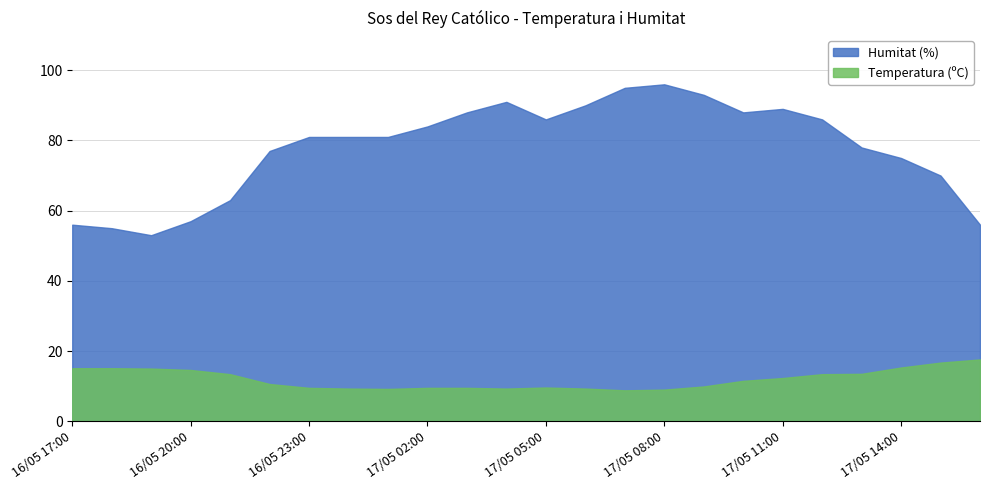

Reading left to right, extract all data points from this chart.

Temperatura (ºC): 17/05 16:00=17.6	17/05 15:00=16.7	17/05 14:00=15.3	17/05 13:00=13.5	17/05 12:00=13.4	17/05 11:00=12.3	17/05 10:00=11.5	17/05 09:00=9.9	17/05 08:00=9.0	17/05 07:00=8.8	17/05 06:00=9.3	17/05 05:00=9.6	17/05 04:00=9.3	17/05 03:00=9.5	17/05 02:00=9.5	17/05 01:00=9.2	17/05 00:00=9.3	16/05 23:00=9.5	16/05 22:00=10.6	16/05 21:00=13.4	16/05 20:00=14.6	16/05 19:00=15.0	16/05 18:00=15.1	16/05 17:00=15.1
Humitat (%): 17/05 16:00=56.0	17/05 15:00=70.0	17/05 14:00=75.0	17/05 13:00=78.0	17/05 12:00=86.0	17/05 11:00=89.0	17/05 10:00=88.0	17/05 09:00=93.0	17/05 08:00=96.0	17/05 07:00=95.0	17/05 06:00=90.0	17/05 05:00=86.0	17/05 04:00=91.0	17/05 03:00=88.0	17/05 02:00=84.0	17/05 01:00=81.0	17/05 00:00=81.0	16/05 23:00=81.0	16/05 22:00=77.0	16/05 21:00=63.0	16/05 20:00=57.0	16/05 19:00=53.0	16/05 18:00=55.0	16/05 17:00=56.0